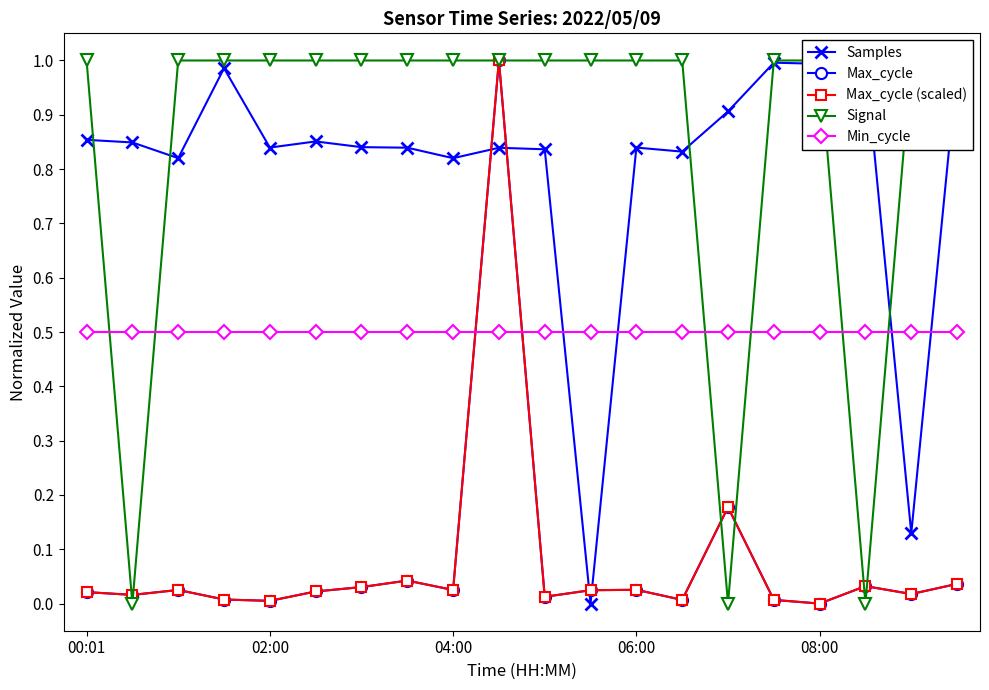

In Max_cycle, how many points are higher than both neighbors (excluding endpoints)?

6